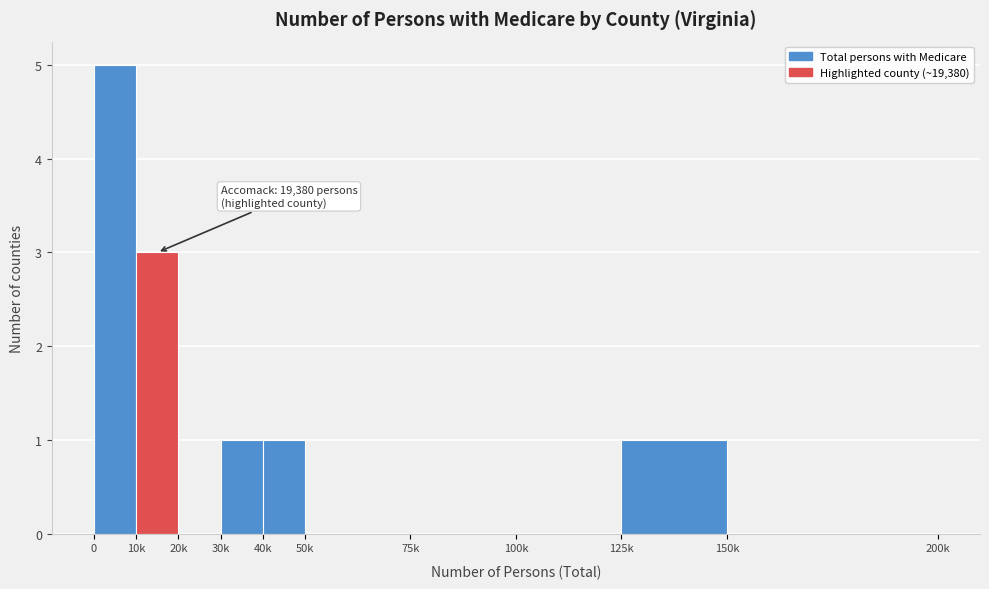

Reading right to left, transcribe all the data shown in this chart.

150k=0	125k=1	100k=0	75k=0	50k=0	40k=1	30k=1	20k=0	10k=3	0=5